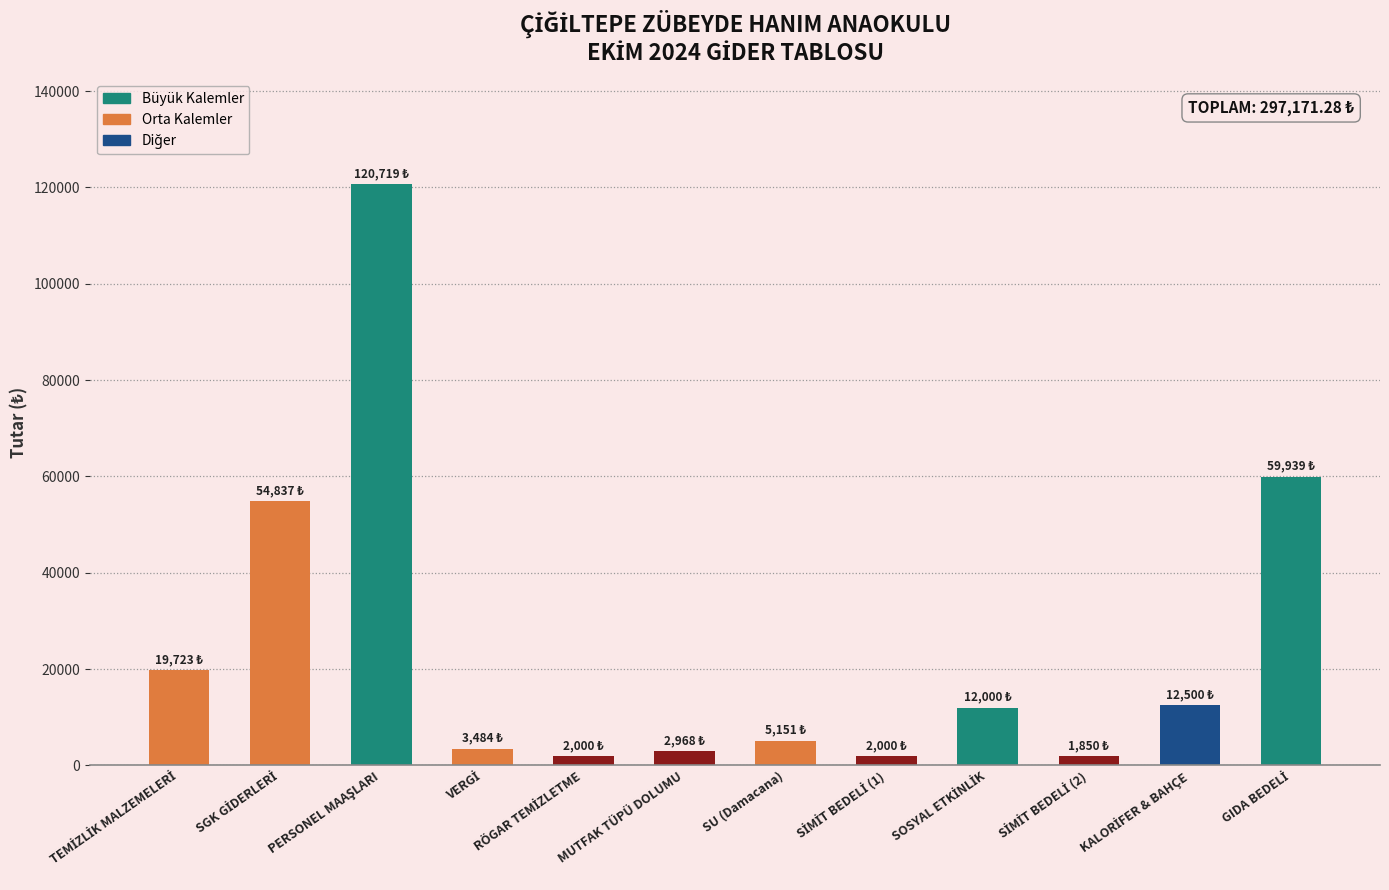

What is the label of the 7th bar from the left?

SU (Damacana)